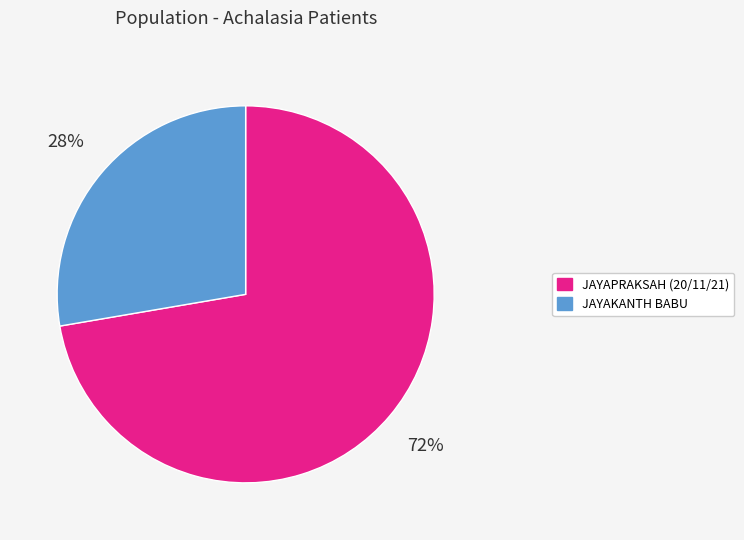

To the nearest percent, what is the average slice percentage?

50%